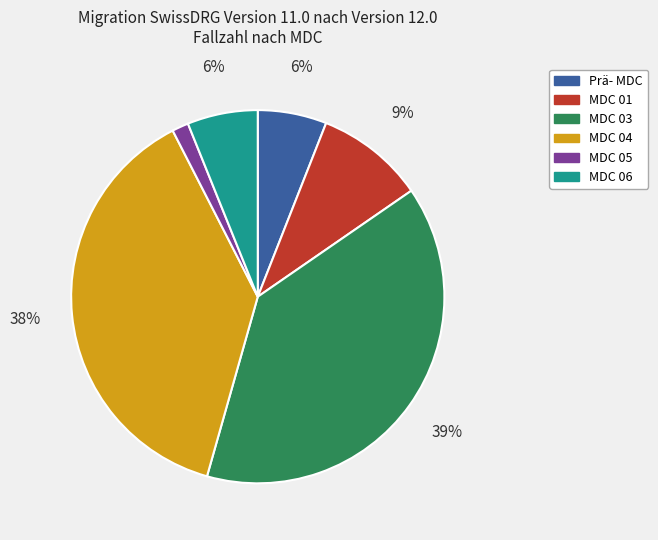

To the nearest percent, what is the average slice percentage?

17%